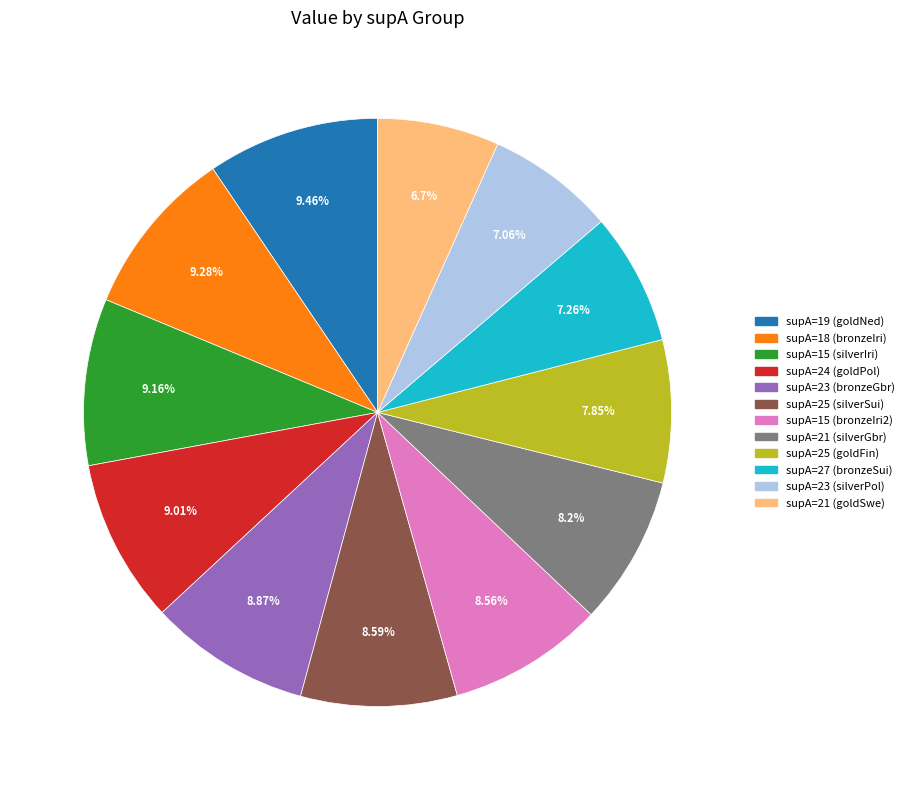

Combined, do supA=25 (goldFin) and supA=21 (silverGbr) account for over 50%?

No